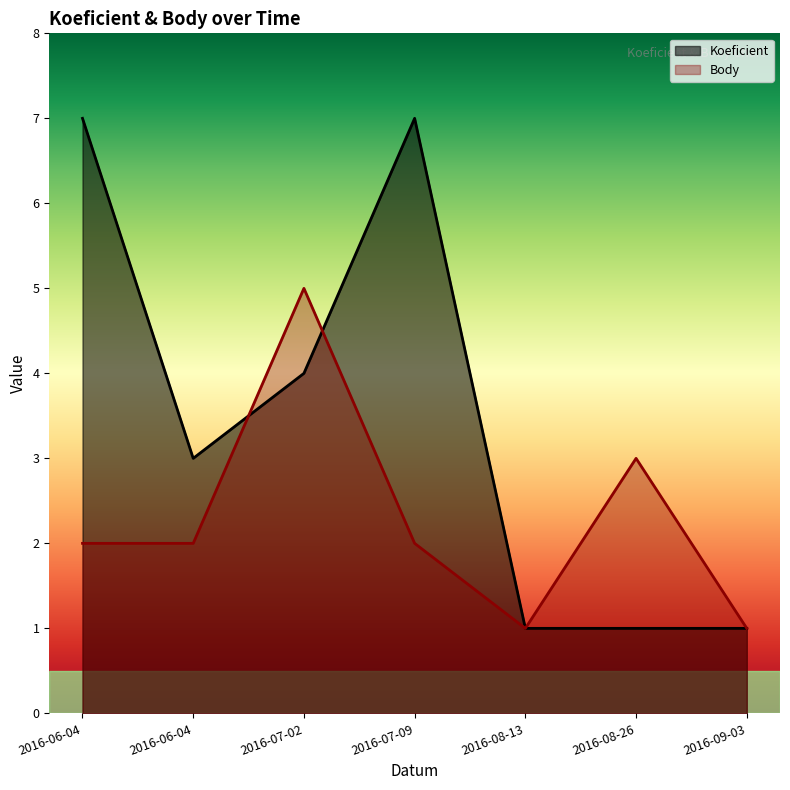

Count the Body values in the range 1 to 3.

6